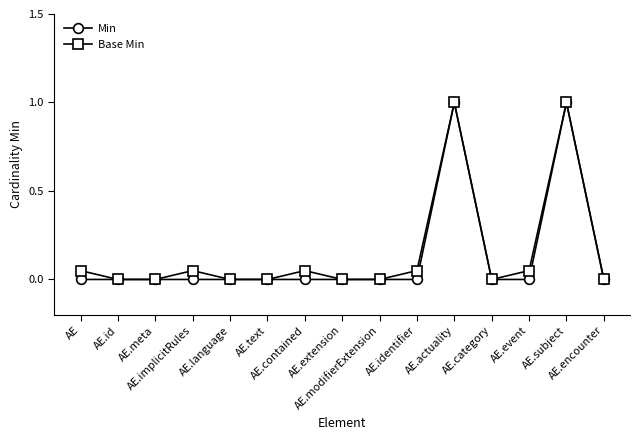

Does the chart have visible grid lines?

No